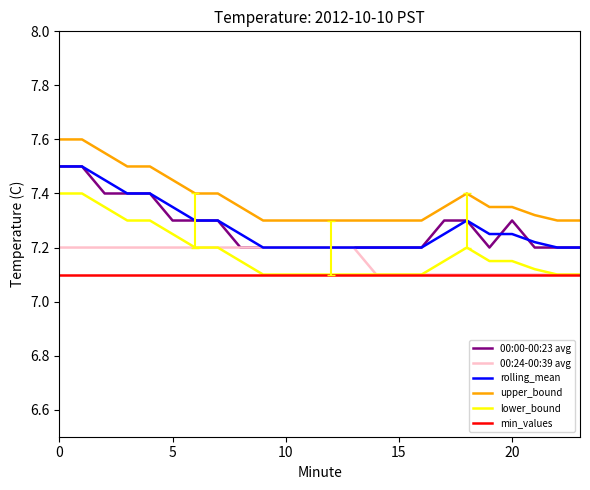

Does the chart display data point markers on the line(s)?

No